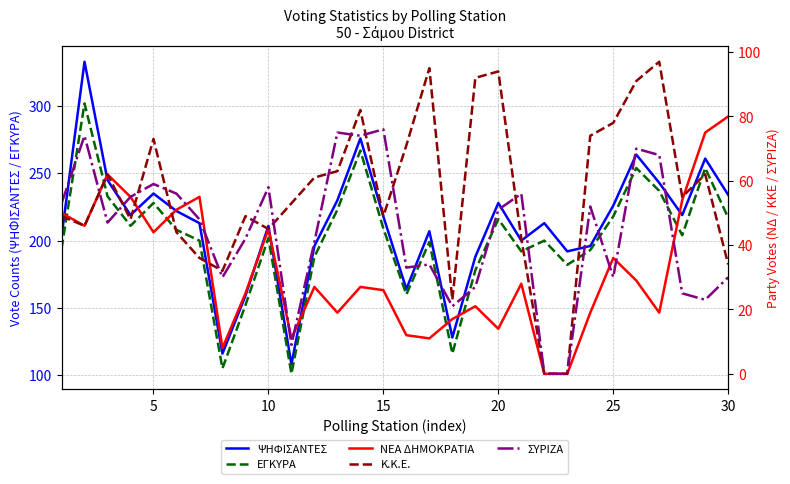

What is the maximum value for ΨΗΦΙΣΑΝΤΕΣ?

333